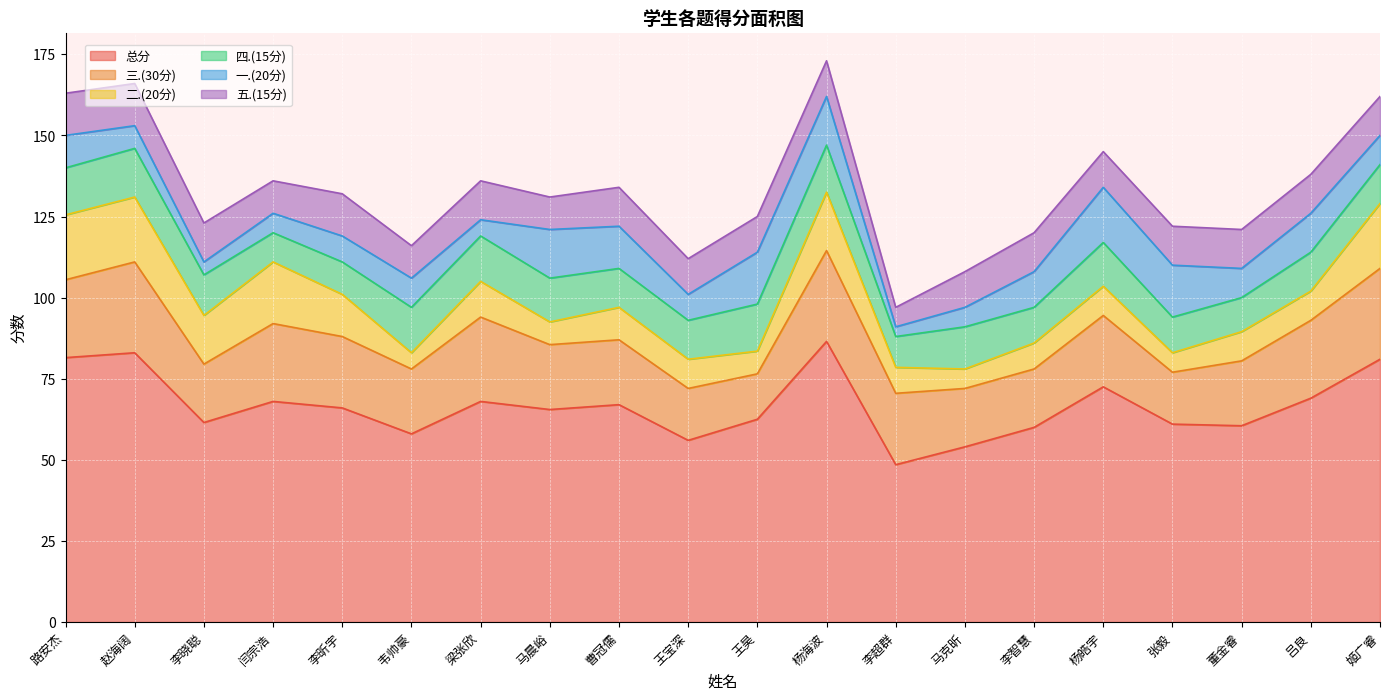

How many values in the 一.(20分) series are below 9?

8